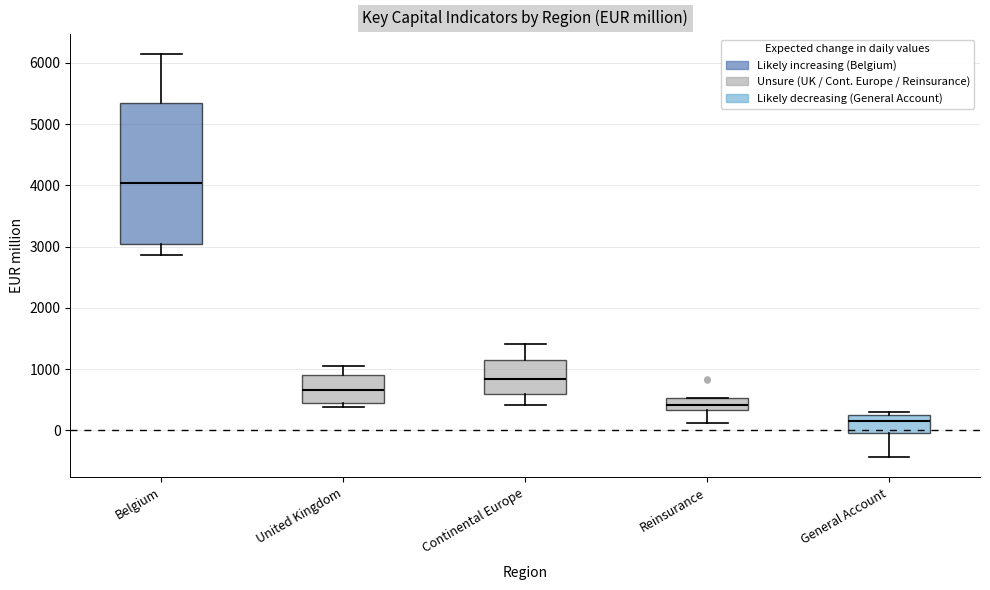

Reading left to right, transcribe this box plot: for each box, give where its median line is, the range the box spans, and where its two whiskers end, as read against the y-axis. The values are not printed on the chart, so give them approximately, as read against the axis.

Belgium: median 4000, box 3000 to 5300, whiskers 2900 to 6100
United Kingdom: median 700, box 400 to 900, whiskers 400 (just below the box's lower edge) to 1100
Continental Europe: median 800, box 600 to 1100, whiskers 400 to 1400
Reinsurance: median 400, box 300 to 500, whiskers 100 to 500
General Account: median 100, box 0 to 200, whiskers -400 to 300